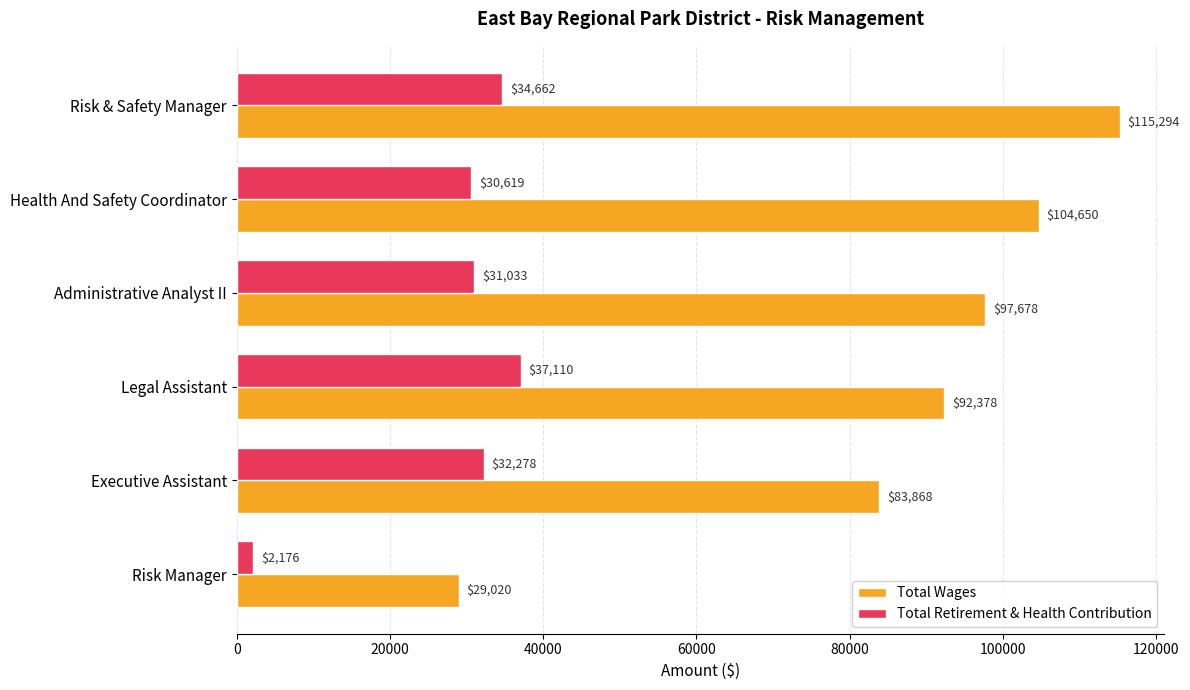

Which series has the largest total across all categories?

Total Wages